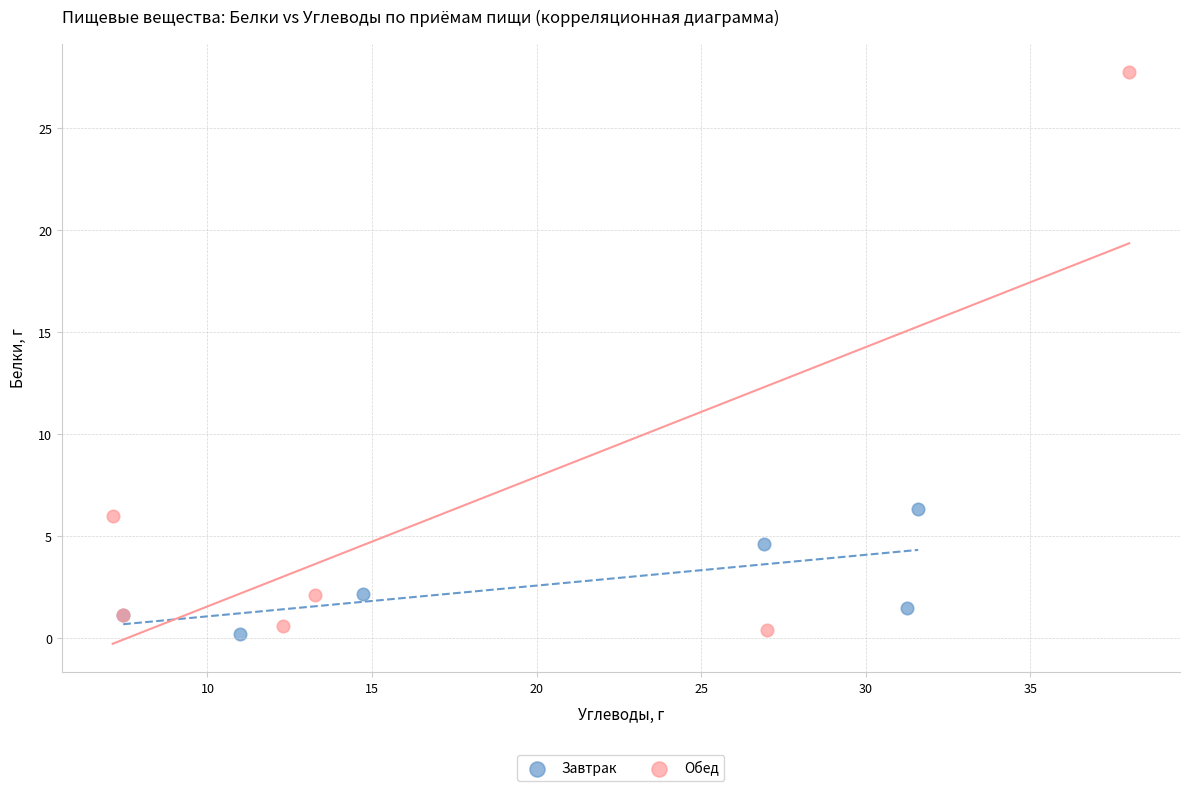

Which series has the widest spread of Y values?

Обед